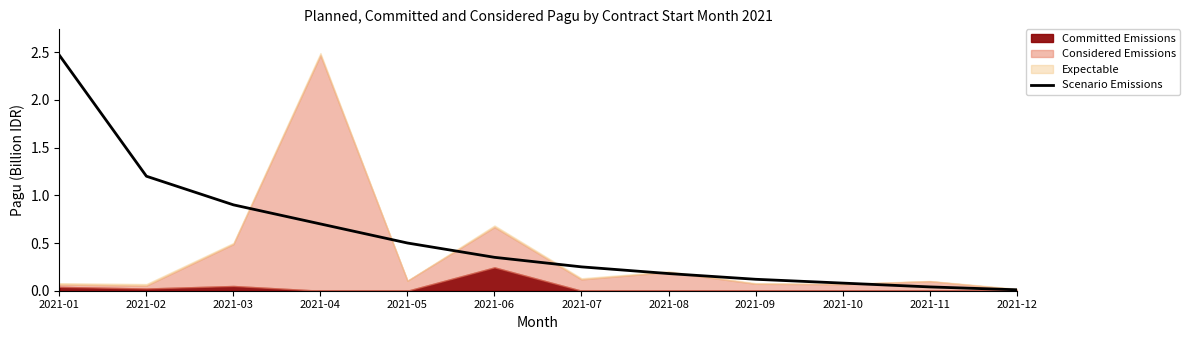

The value of Scenario Emissions at 2021-06 is 0.5. True or false?

False